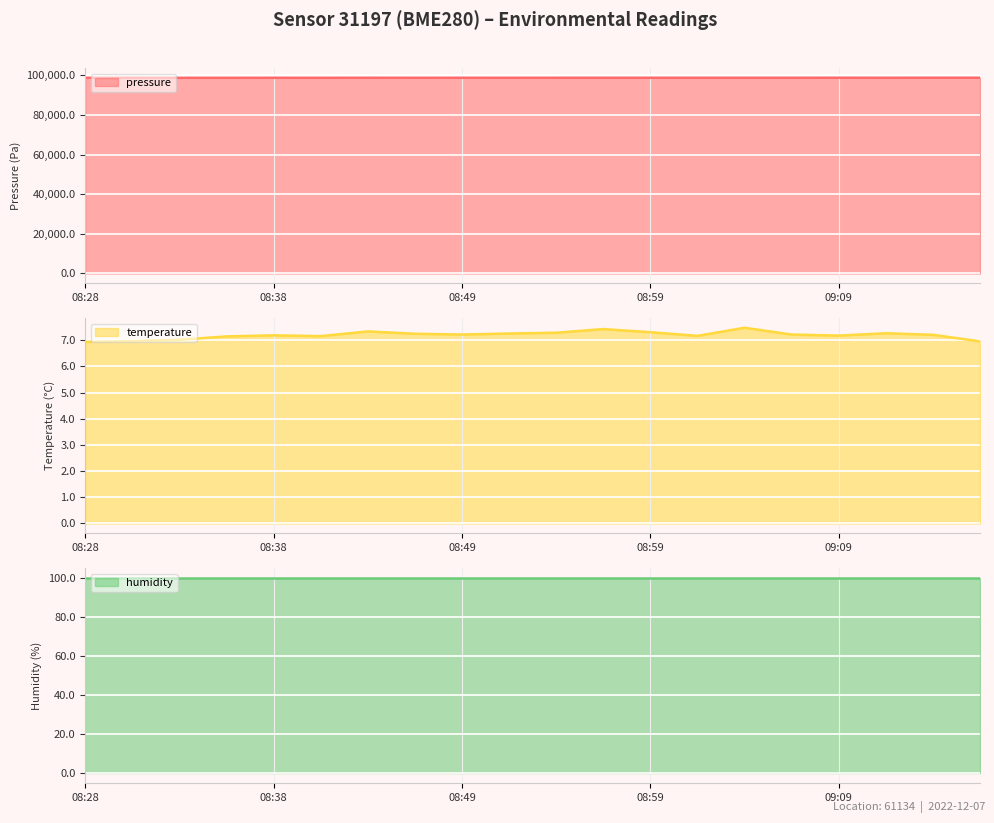

The temperature series shows 7.2 at 08:49. True or false?

True